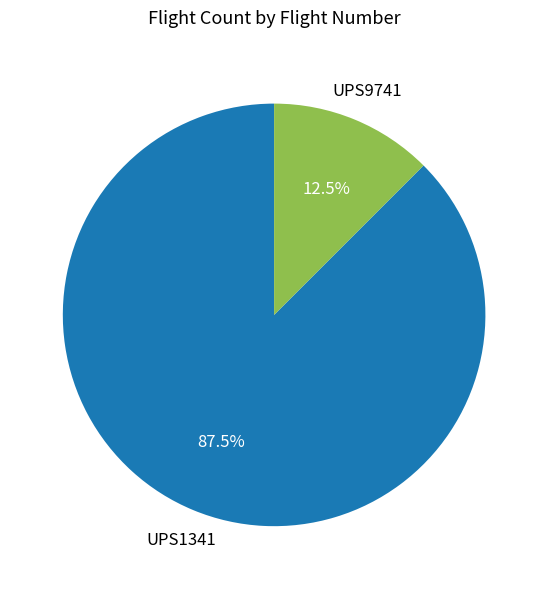

Is there a majority slice in this chart?

Yes